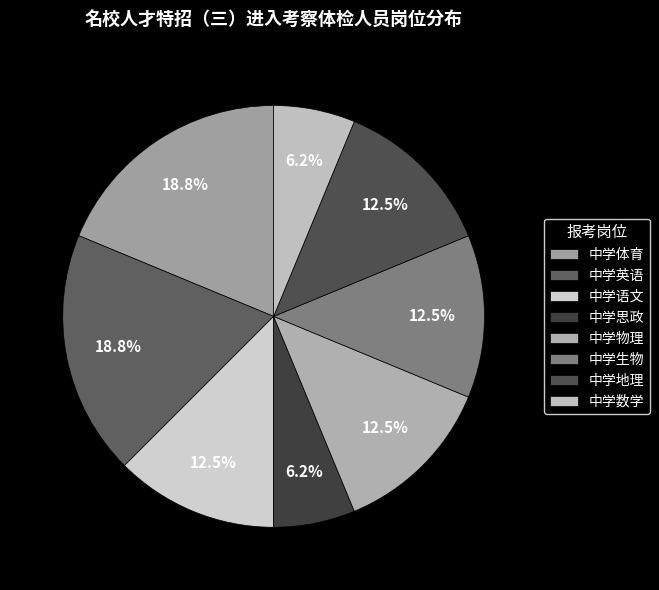

What percentage is NOT represented by 中学生物?

87.5%